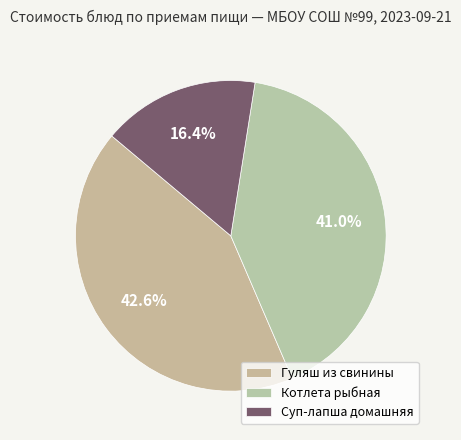

Which slice is the smallest?

Суп-лапша домашняя